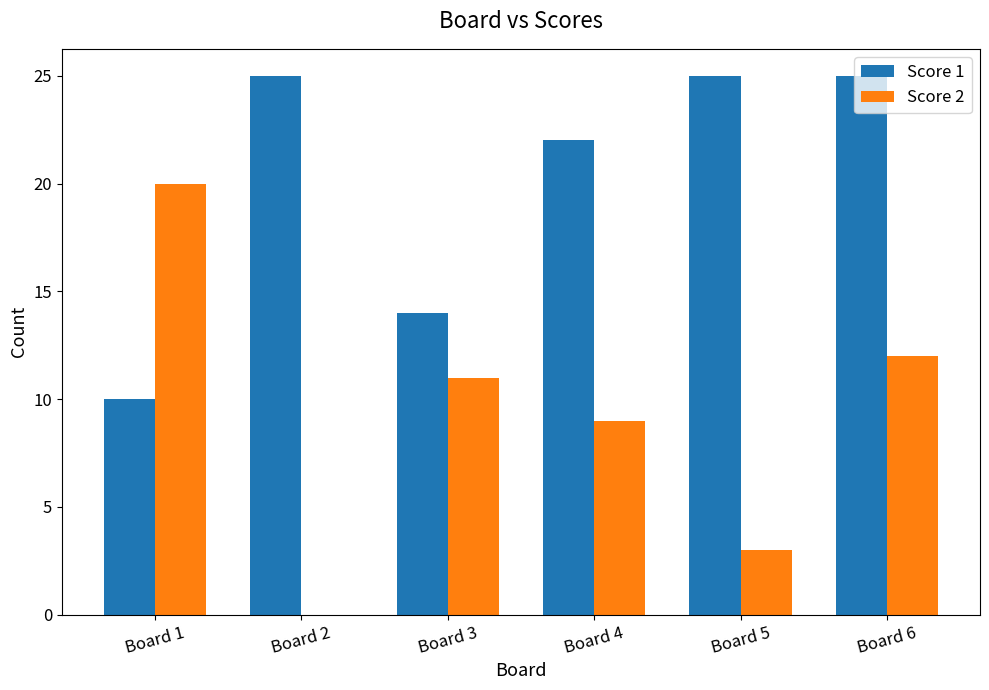

Reading right to left, transcribe all the data shown in this chart.

Score 1: 25	25	22	14	25	10
Score 2: 12	3	9	11	0	20